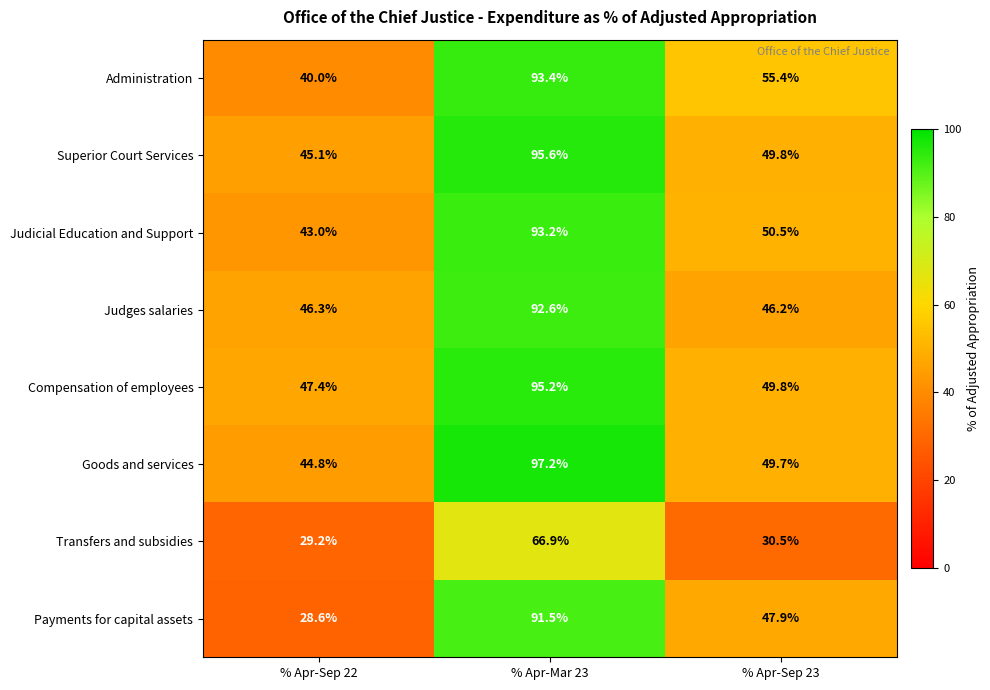

Reading left to right, transcribe all the data shown in this chart.

Administration: 40.0	93.4	55.4
Superior Court Services: 45.1	95.6	49.8
Judicial Education and Support: 43.0	93.2	50.5
Judges salaries: 46.3	92.6	46.2
Compensation of employees: 47.4	95.2	49.8
Goods and services: 44.8	97.2	49.7
Transfers and subsidies: 29.2	66.9	30.5
Payments for capital assets: 28.6	91.5	47.9